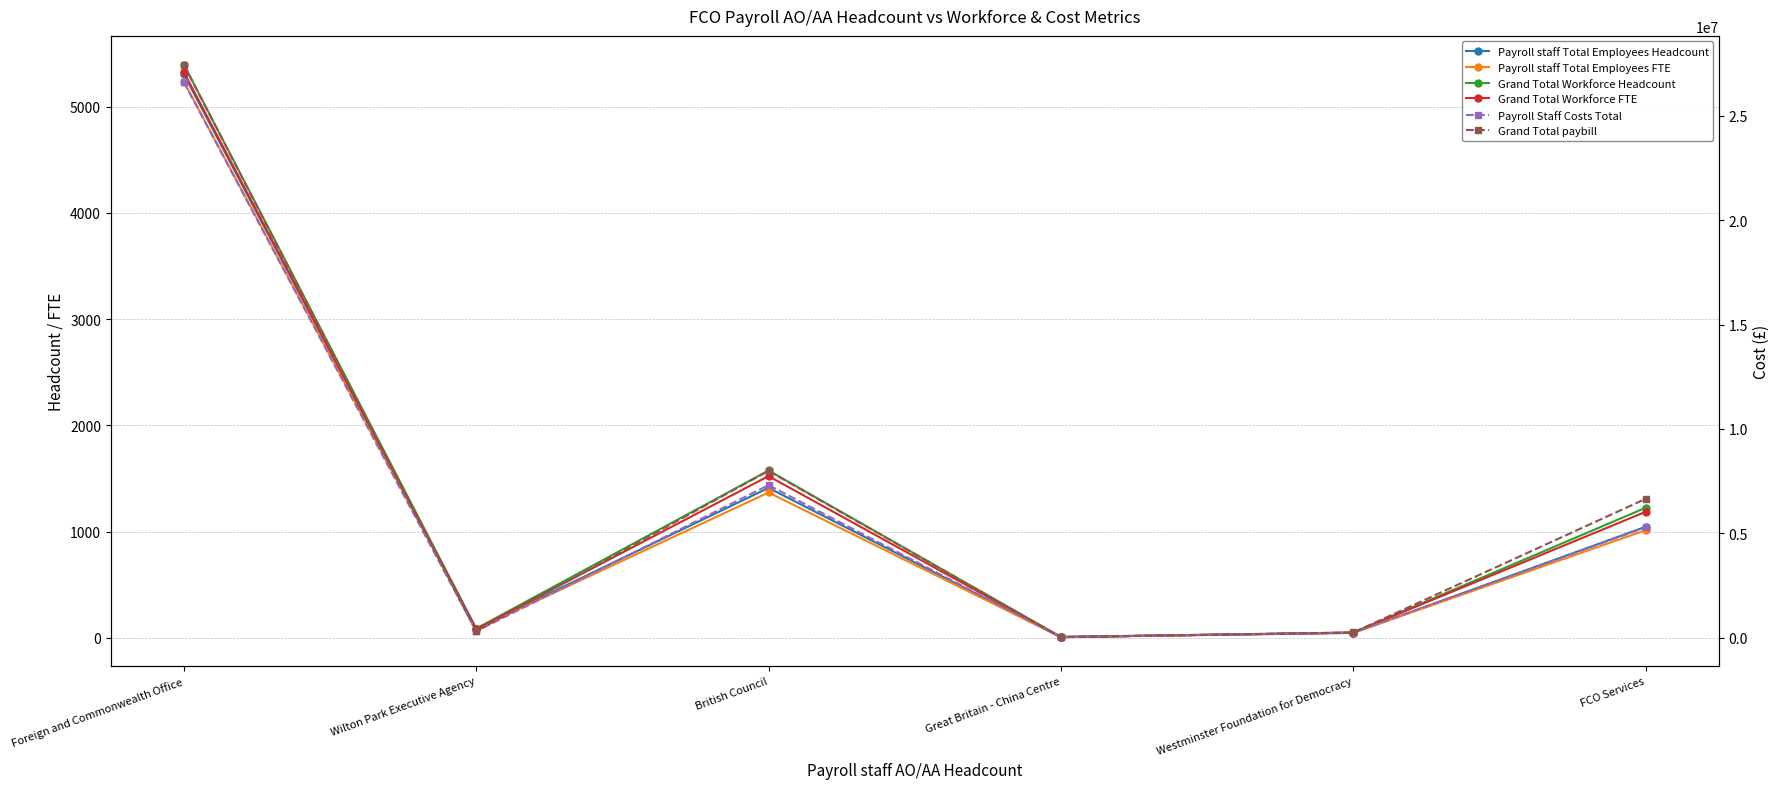

True or false: Payroll staff Total Employees FTE and Grand Total Workforce FTE intersect in this chart.

False